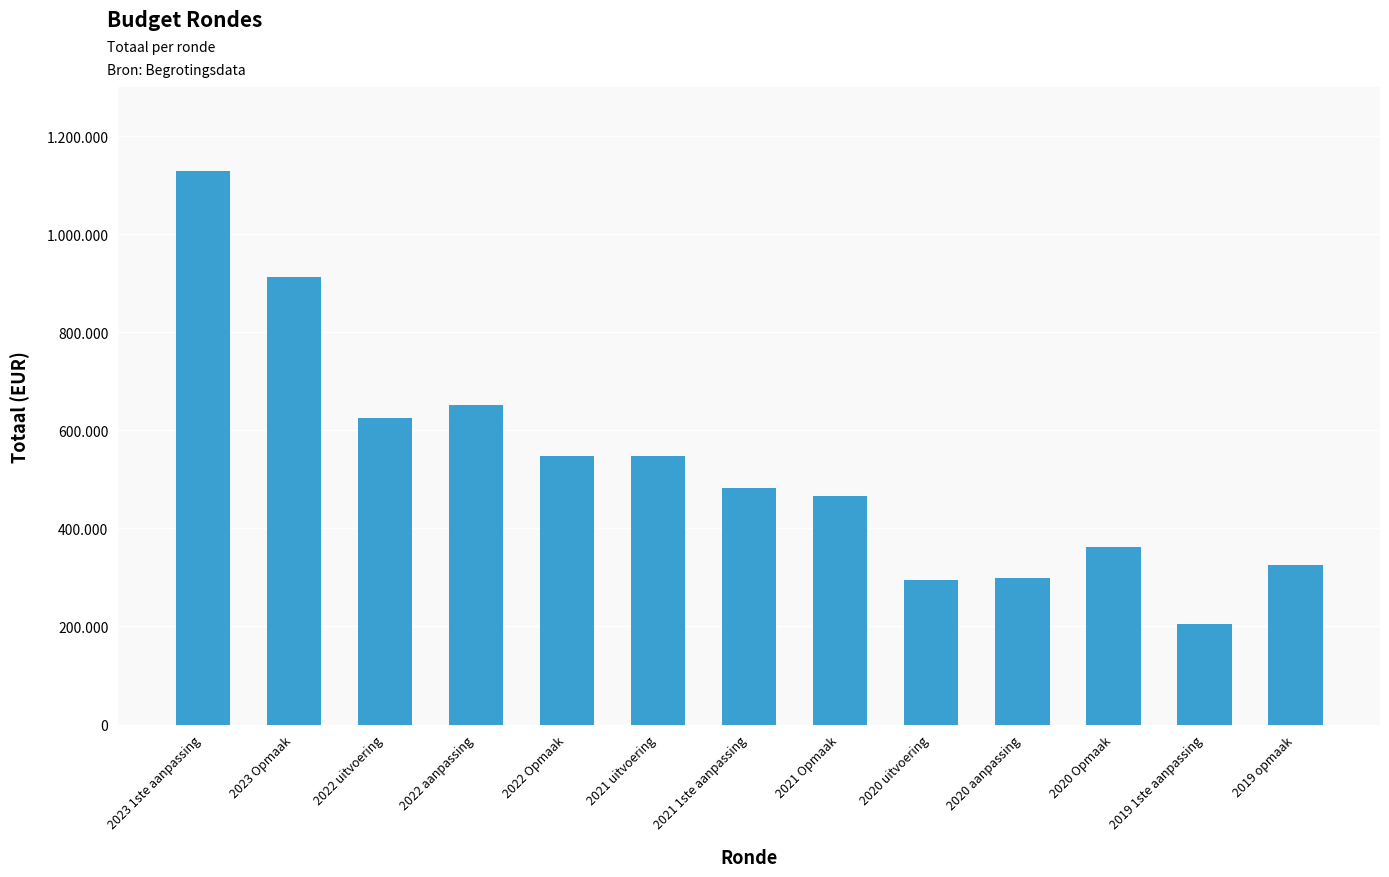

The value at 2020 Opmaak is 361662. True or false?

True